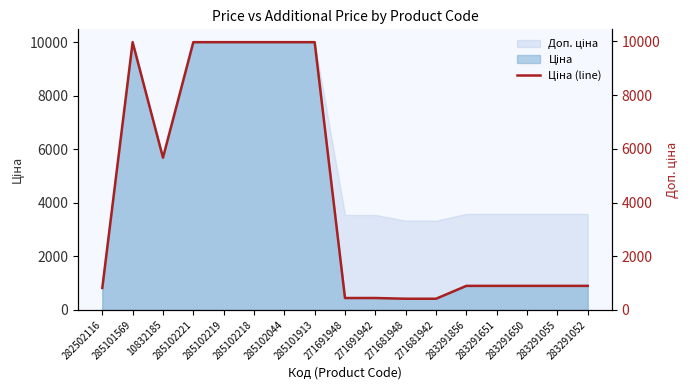

What is the minimum value shown in the chart?

416.6